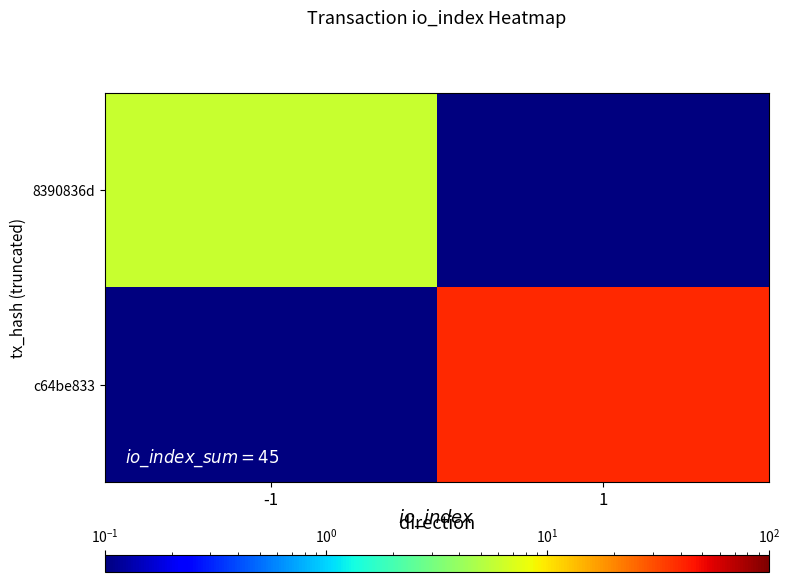

Reading left to right, what are all the values shown in this chart?

8390836d: -1=6.0	1=0.0
c64be833: -1=0.0	1=39.0